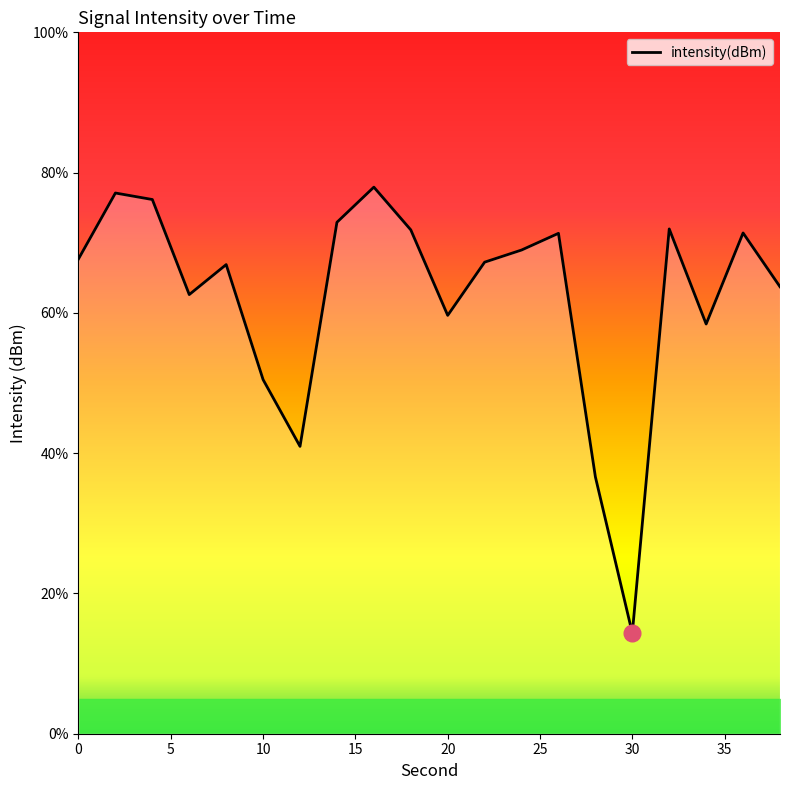

What is the greatest value displayed?

77.9